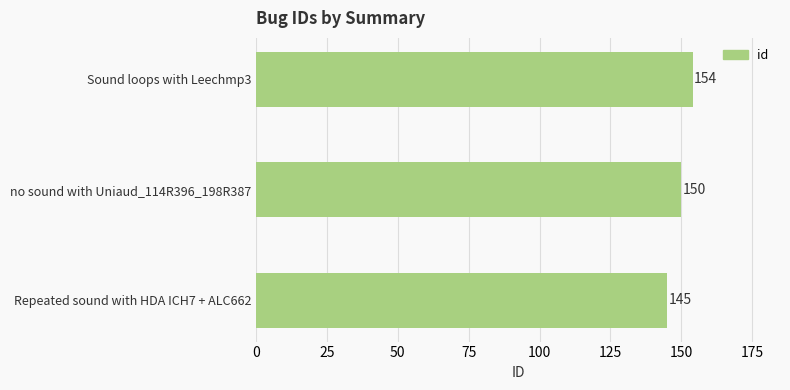

Between Repeated sound with HDA ICH7 + ALC662 and Sound loops with Leechmp3, which is larger?

Sound loops with Leechmp3